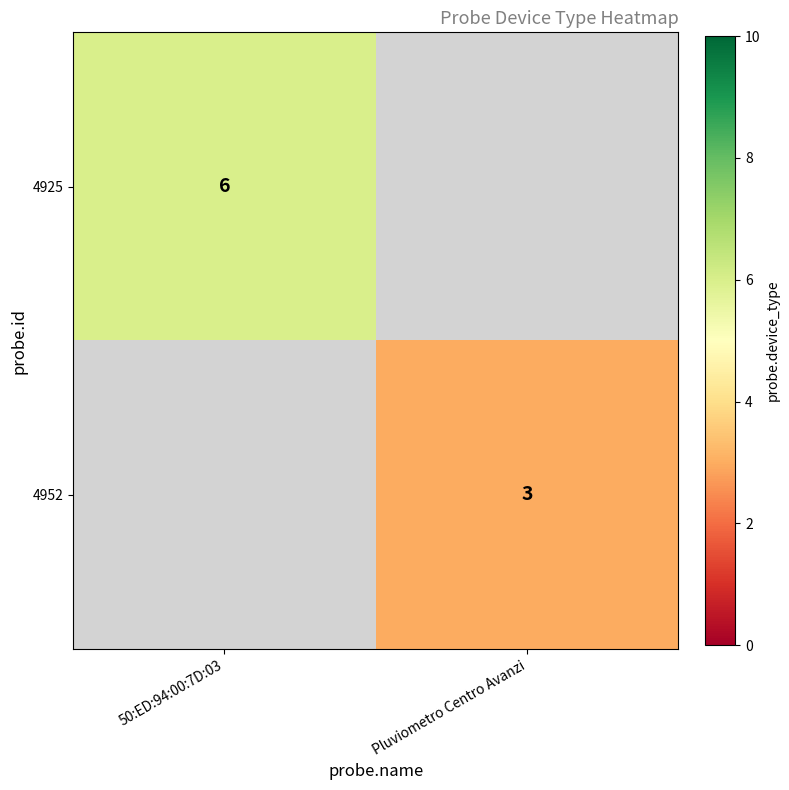

At how many categories does at least one series exceed 5?

1